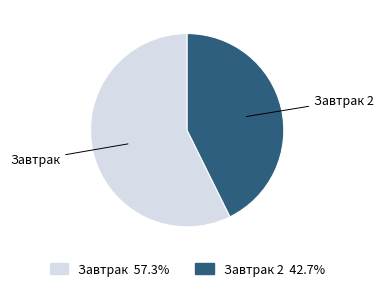

Which category has the biggest portion of the pie?

Завтрак